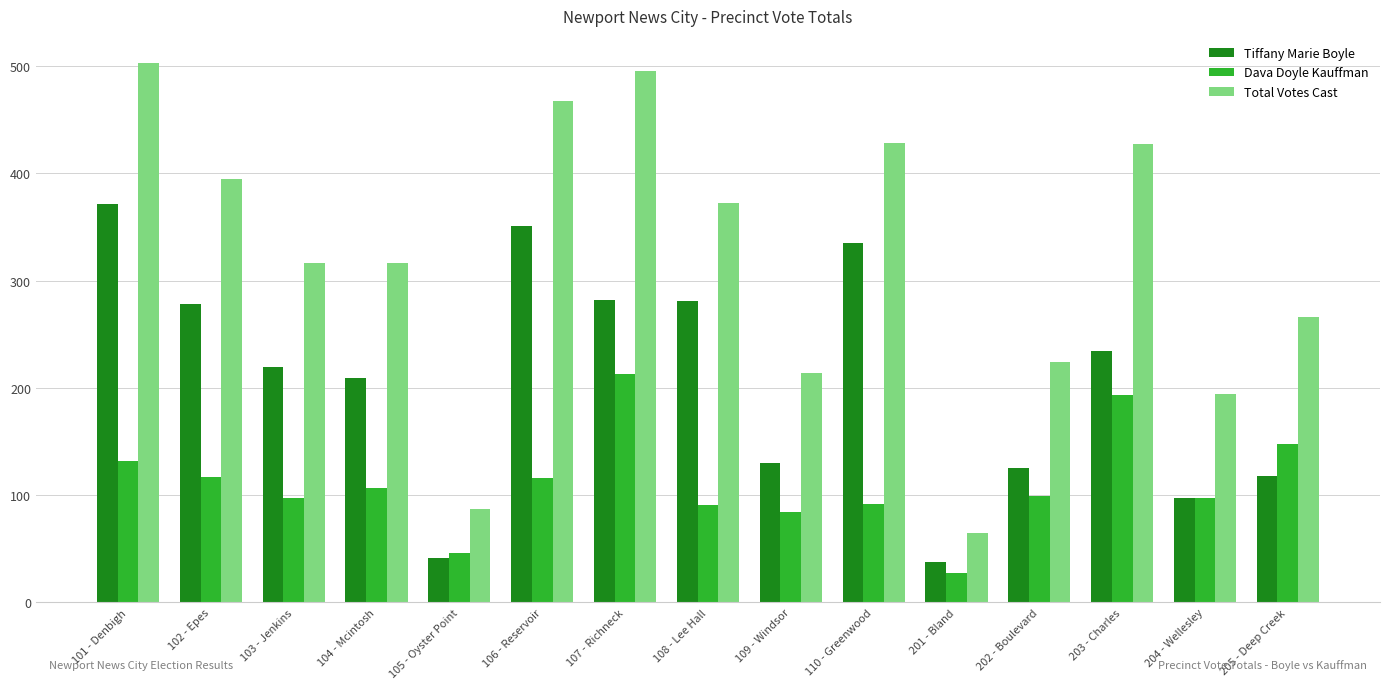

What is the label of the 2nd bar from the left?

102 - Epes